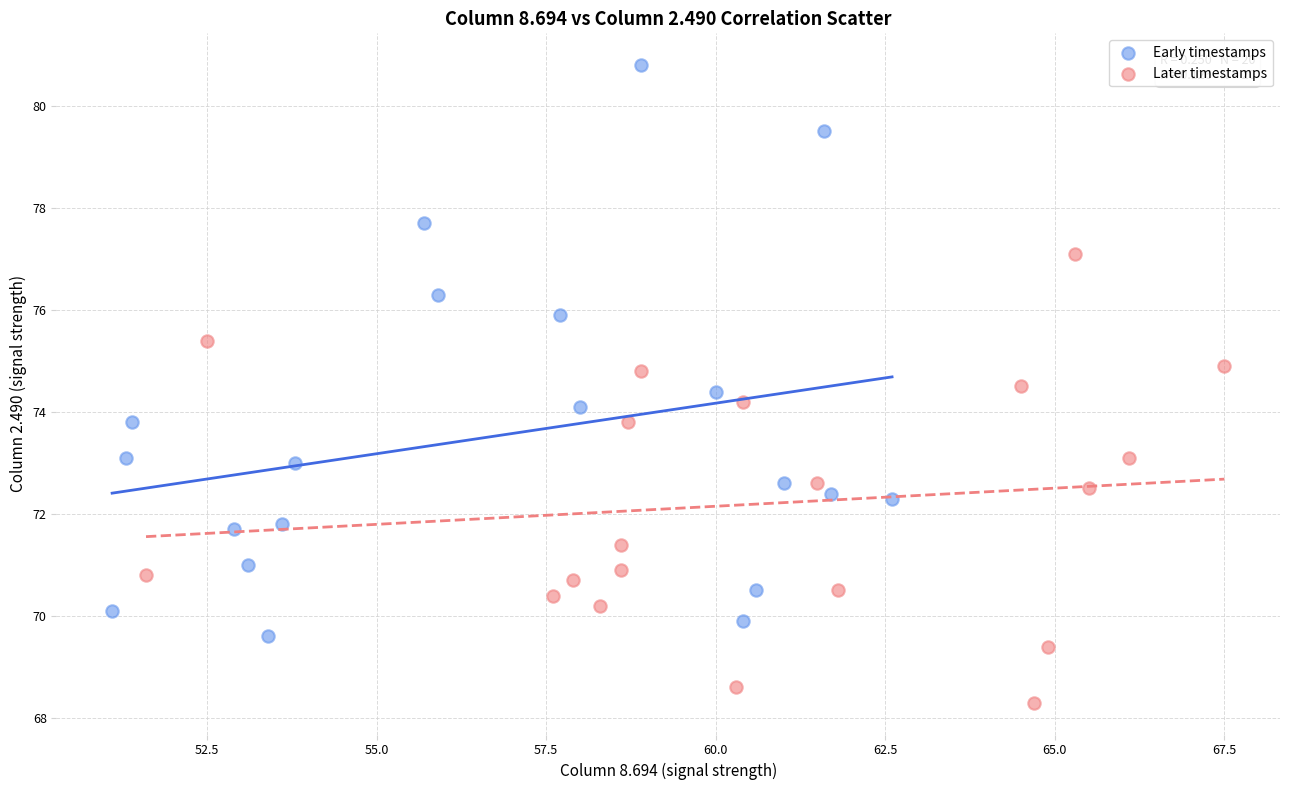

Which series reaches the maximum Y coordinate?

Early timestamps